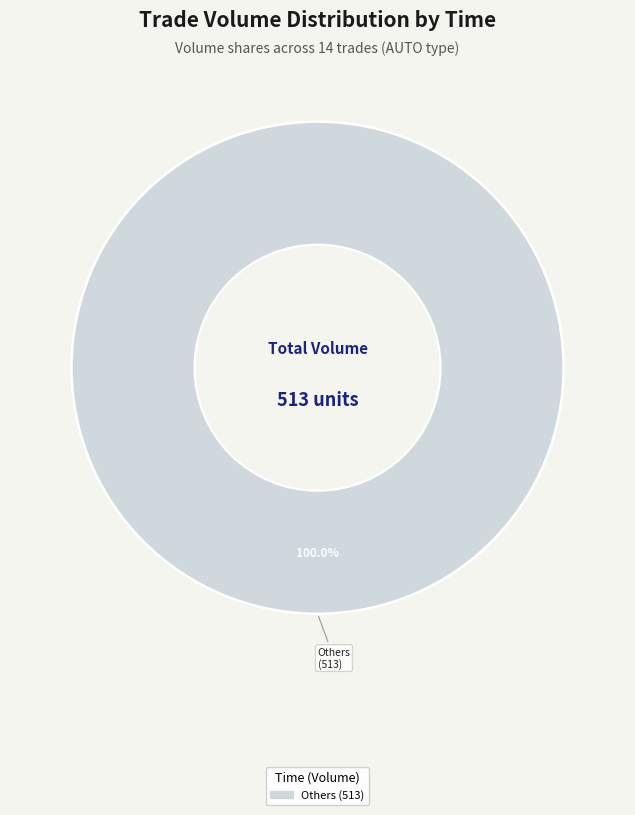

How many slices are in this pie chart?

1